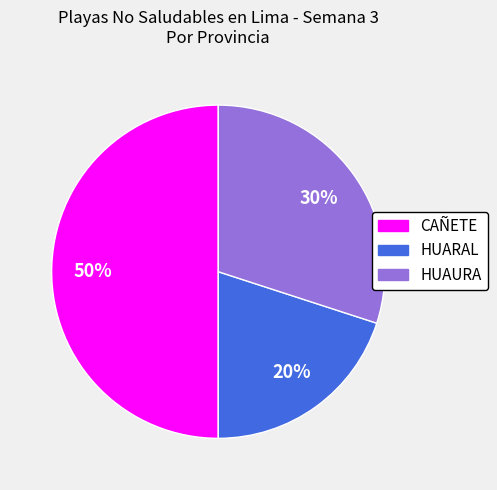

How many slices are in this pie chart?

3